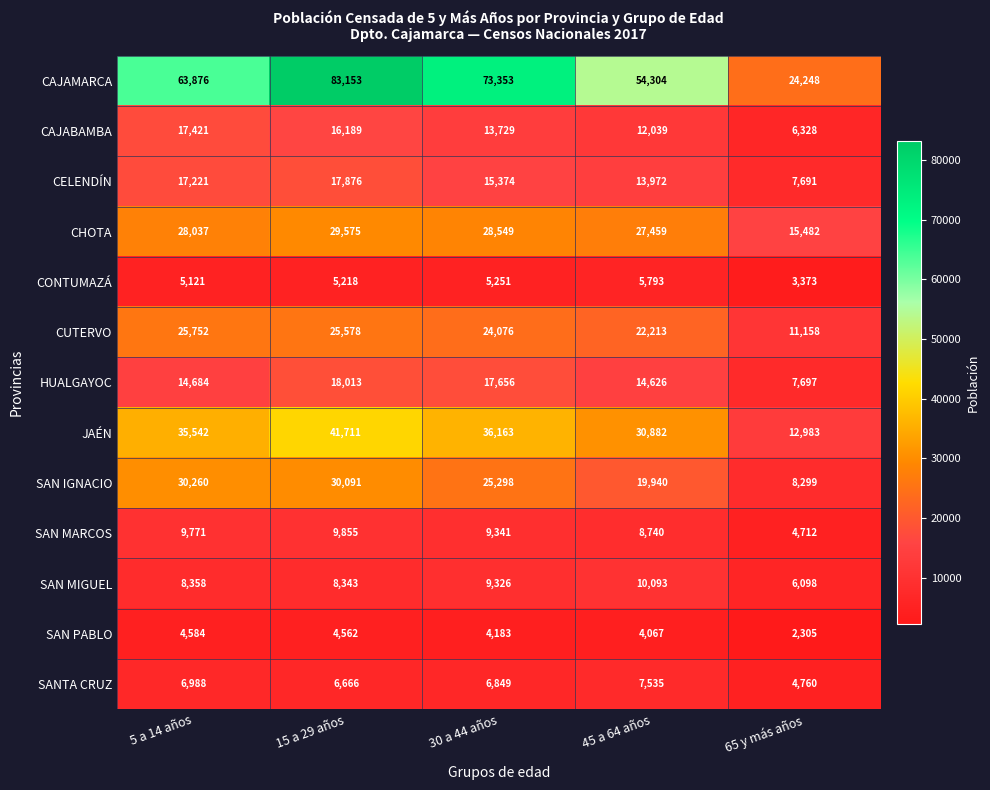

Count the number of categories in the chart.

5